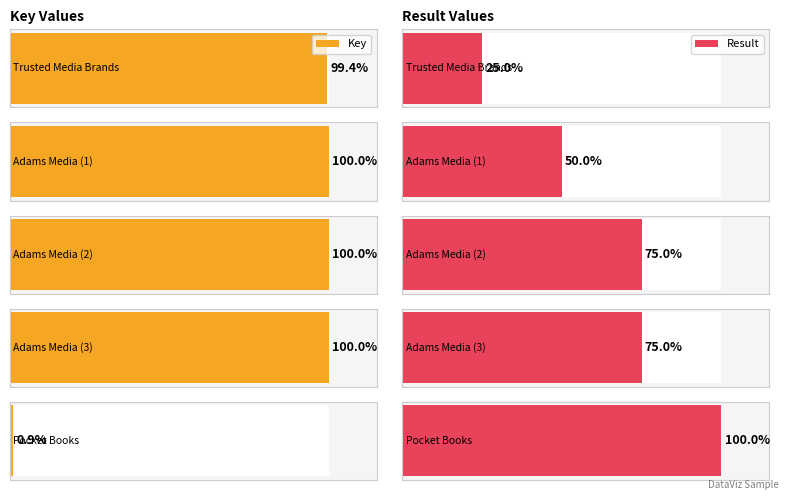

At which label does Key reach its minimum?

Pocket Books